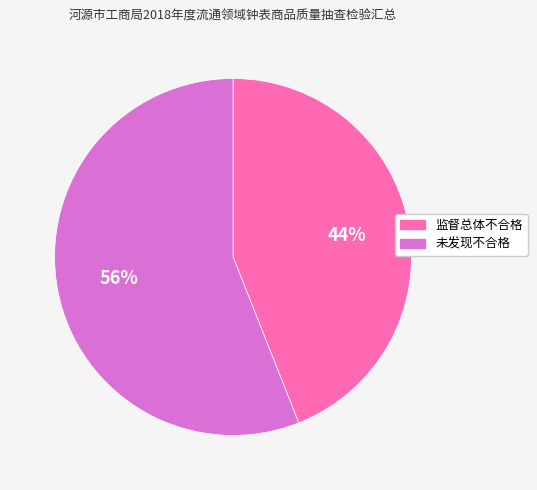

To the nearest percent, what is the difference between the largest and smallest slice percentages?

12%